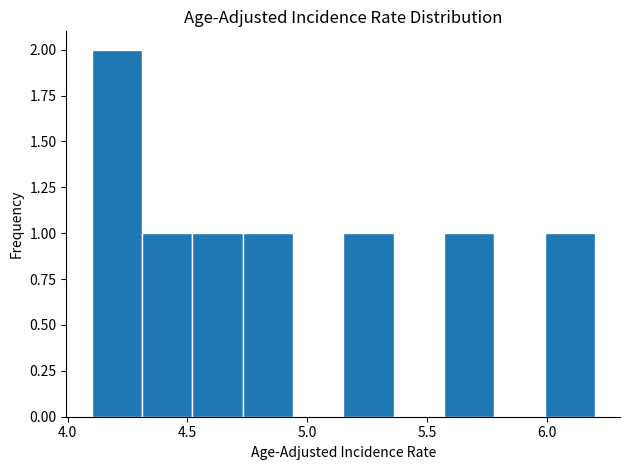

Which range on the x-axis has the tallest bar?

4.10 to 4.31